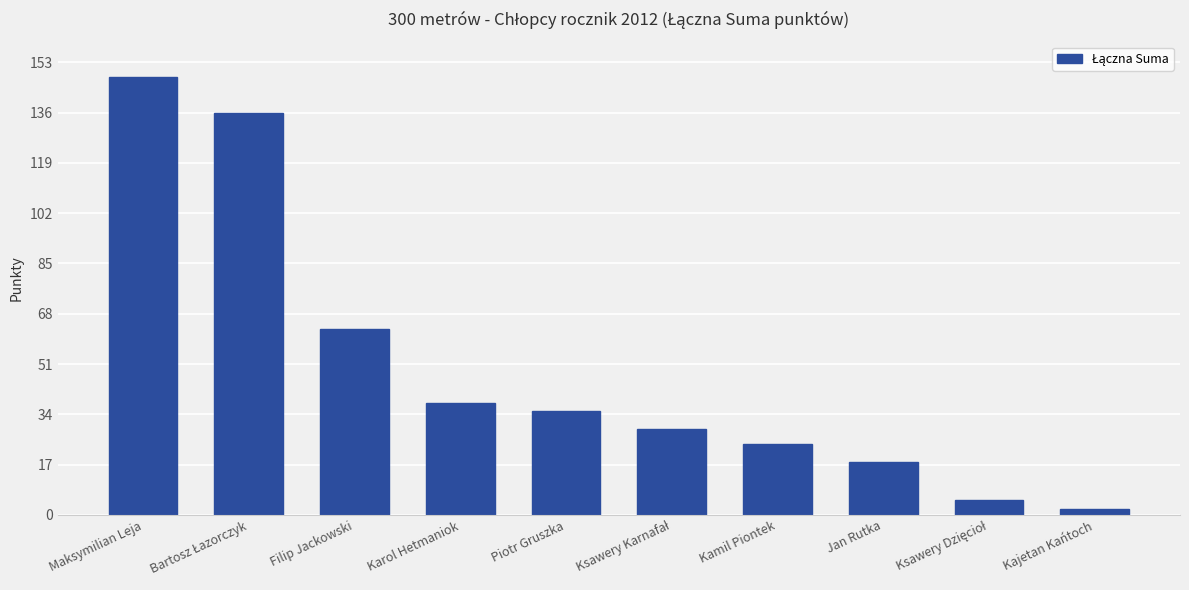

Reading left to right, list all the values displayed in this chart.

148	136	63	38	35	29	24	18	5	2